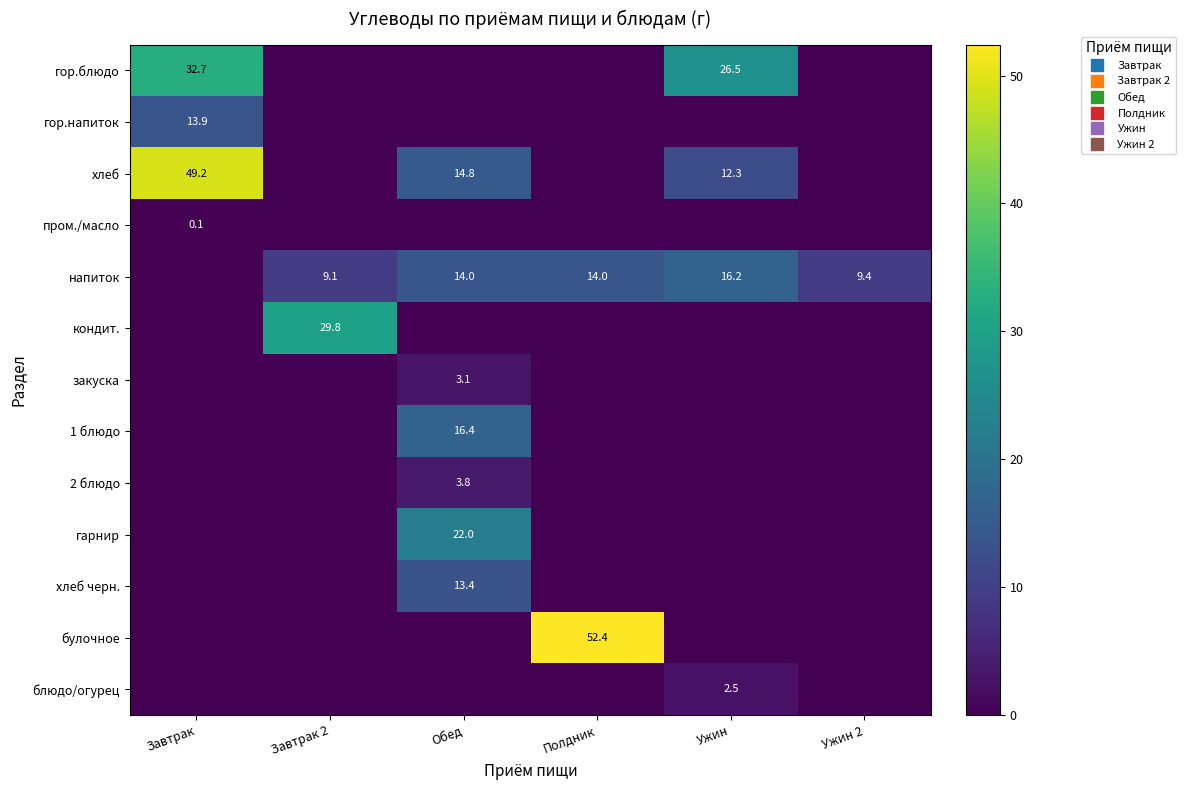

List the series in order of their peak value, highest first.

булочное, хлеб, гор.блюдо, кондит., гарнир, 1 блюдо, напиток, гор.напиток, хлеб черн., 2 блюдо, закуска, блюдо/огурец, пром./масло